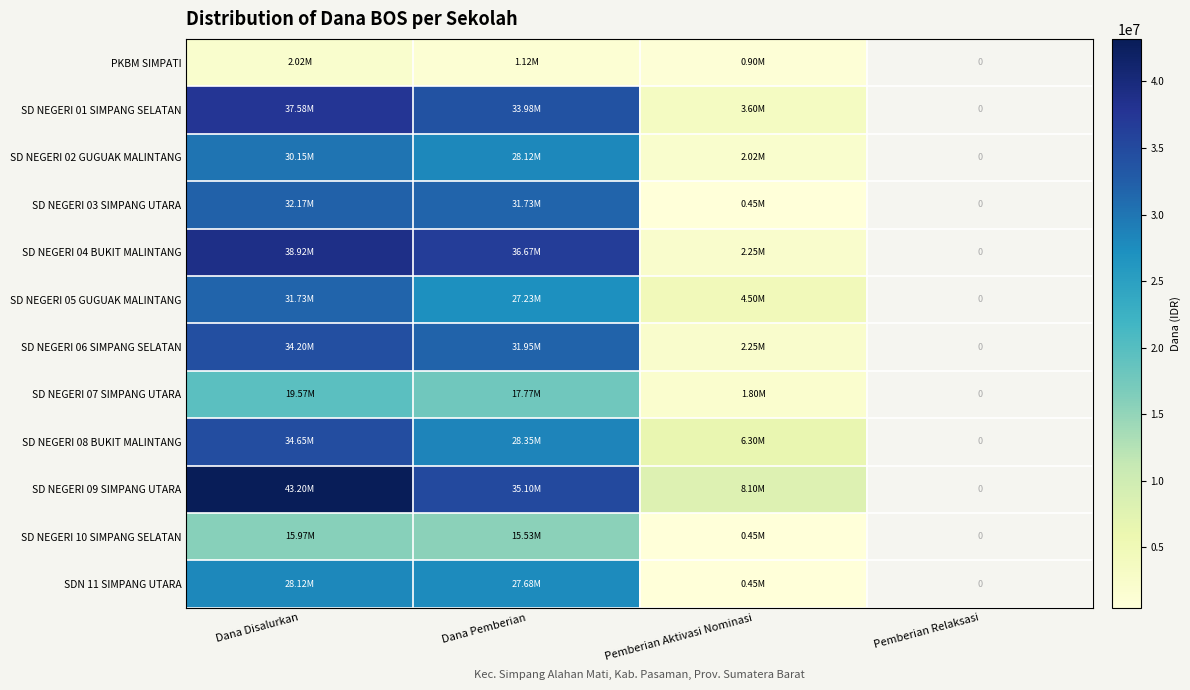

Where does the SD NEGERI 05 GUGUAK MALINTANG series first go above 27225000?

Dana Disalurkan